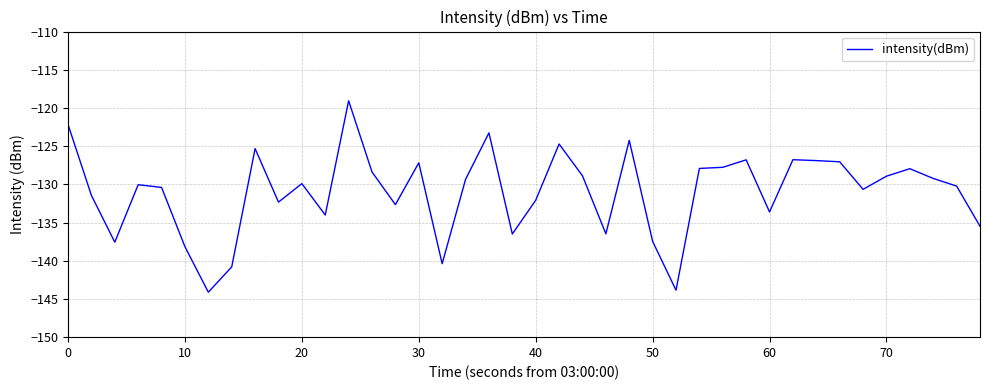

What is the smallest value displayed?

-144.1